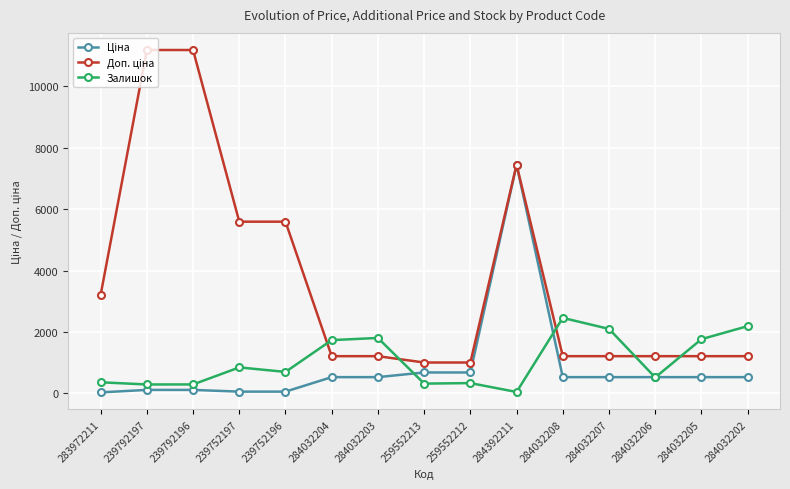

What is the greatest value displayed?

11182.0